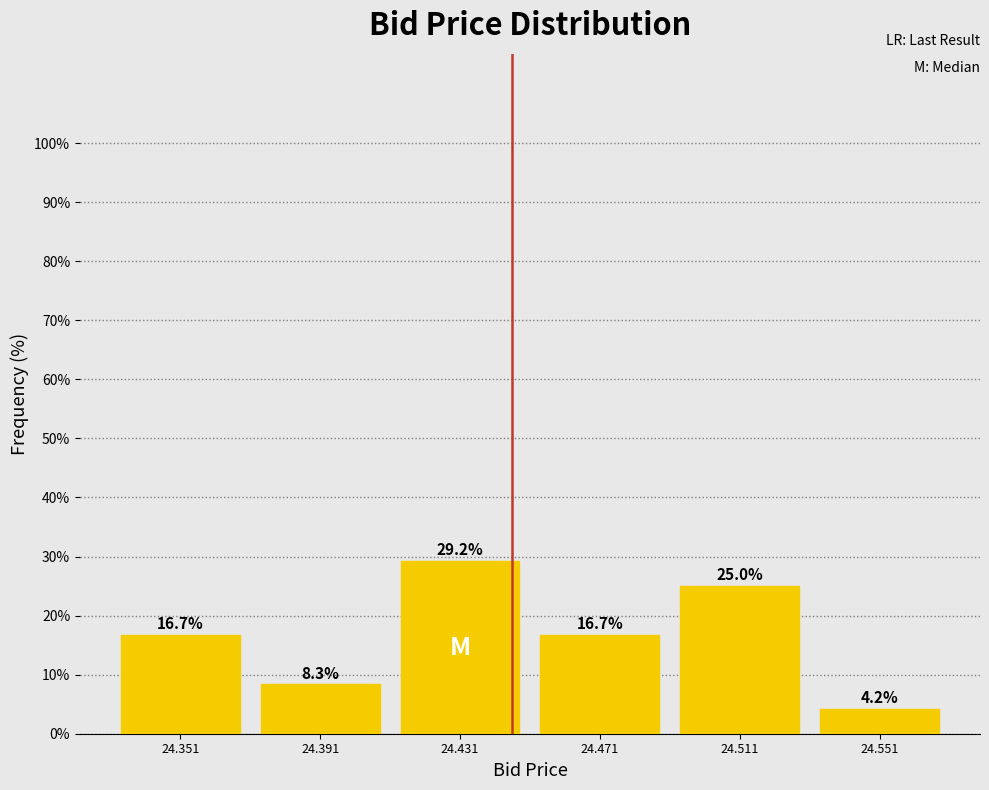

Reading left to right, transcribe this chart: for each bar, give the range it covers on the x-axis and its height. The bar edges are not printed on the chart, so give them approximately, as read against the axis.

24.331 to 24.371: 16.7
24.371 to 24.411: 8.3
24.411 to 24.451: 29.2
24.451 to 24.491: 16.7
24.491 to 24.531: 25.0
24.531 to 24.571: 4.2